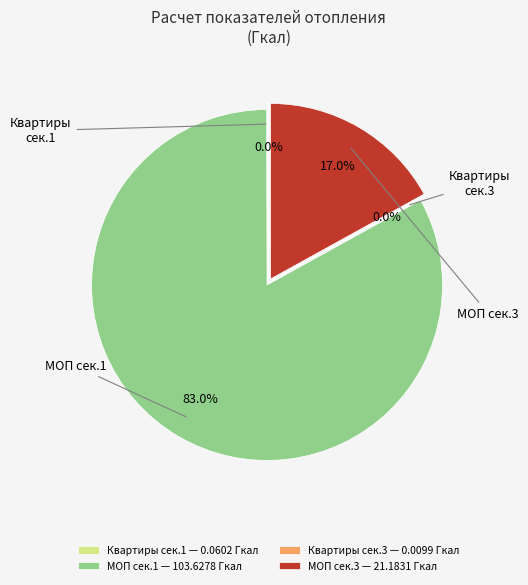

Is it true that Блок-Секция №3 is 1% of the pie?

False